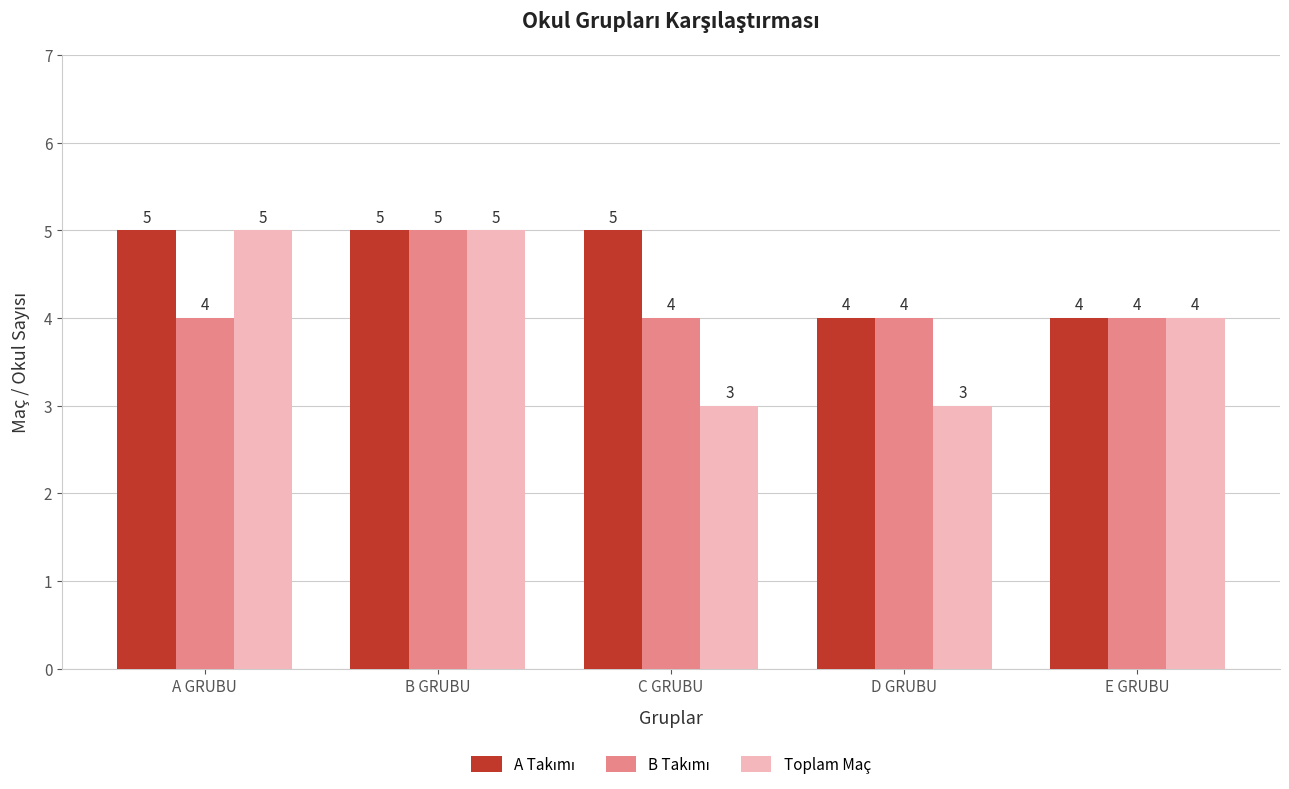

How many Toplam Maç values are between 3 and 5?

5